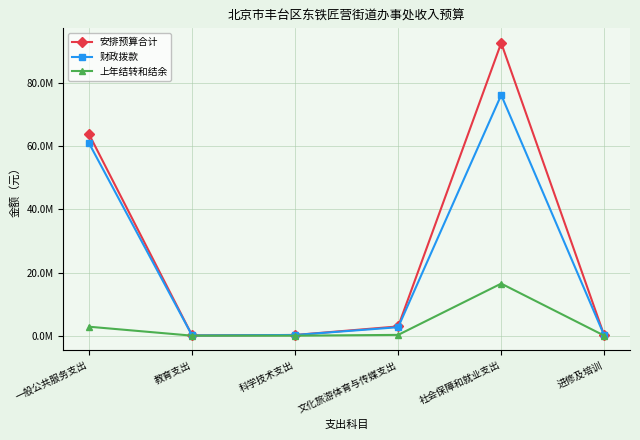

What is the value of the 上年结转和结余 point at the 4th from the left?

247600.0